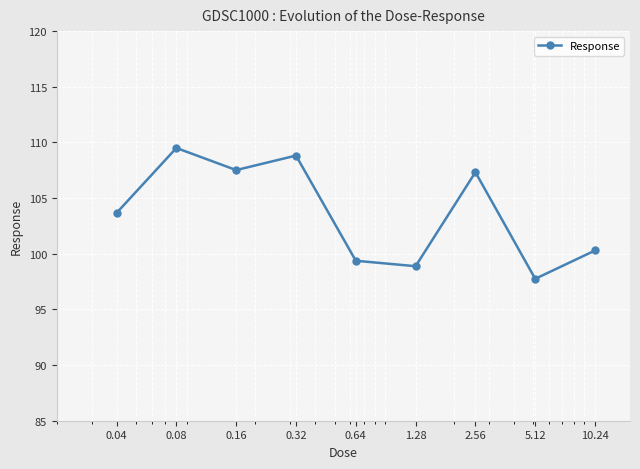

What is the value of the 5th point from the left?

99.4